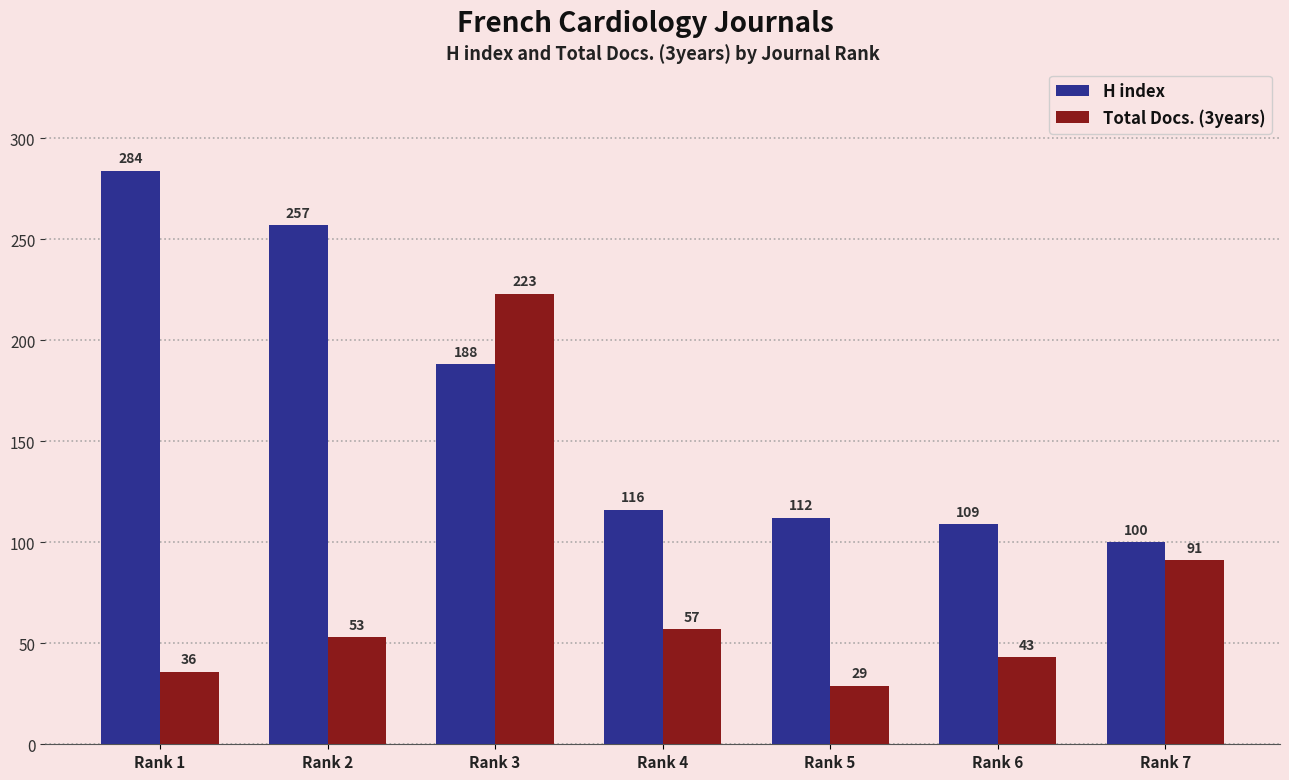

What is the spread (max minus min) of values at Rank 1?

248